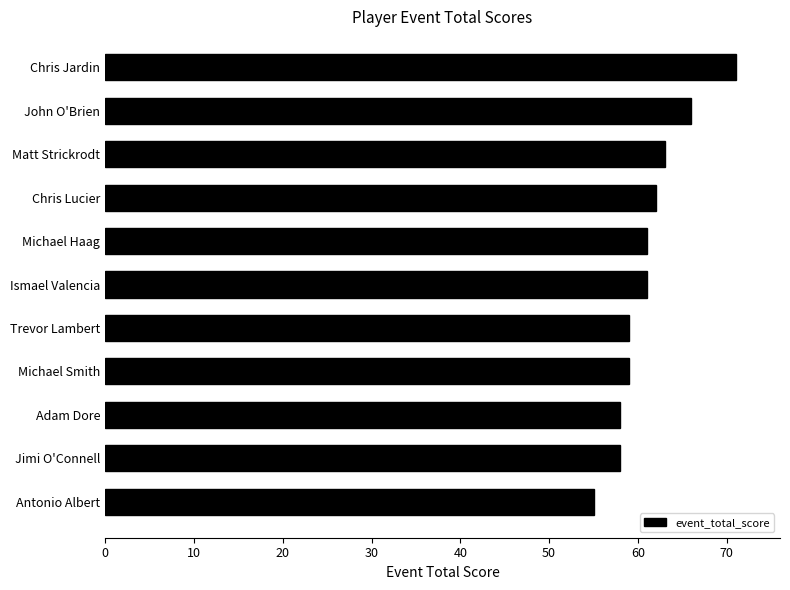

Approximately how many times larger is the value at Jimi O'Connell compared to Ismael Valencia?

1.0